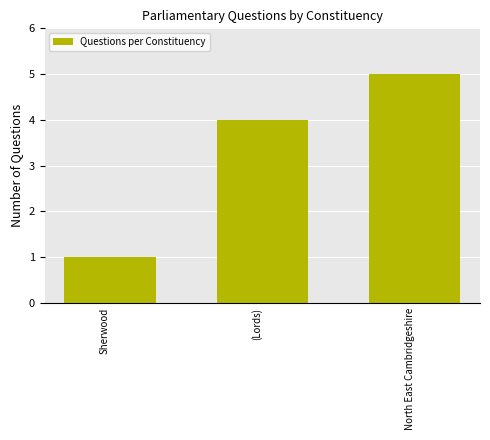

What position from the right is Sherwood?

3